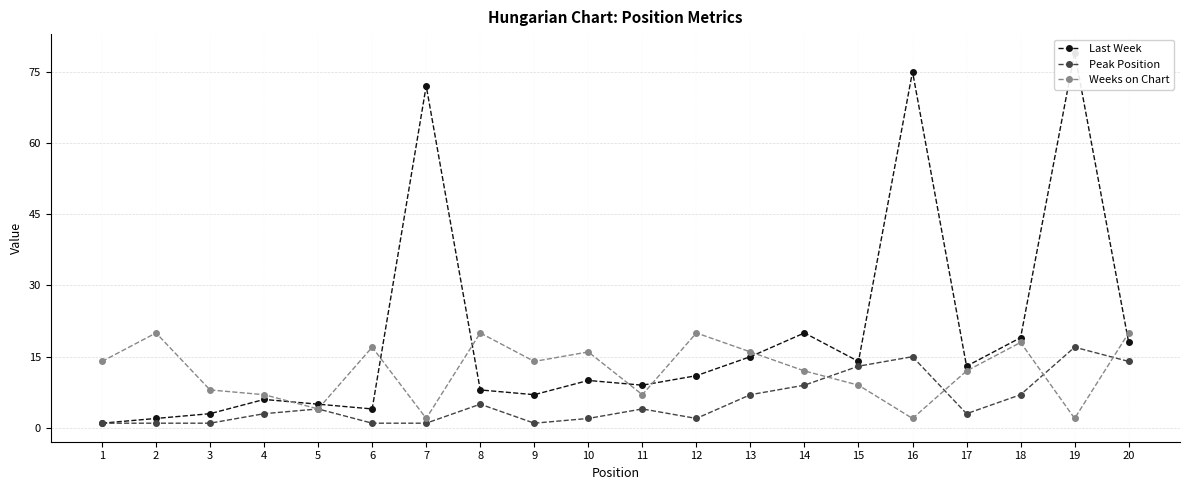

Between which two adjacent categories do Last Week and Weeks on Chart first intersect?

4 and 5